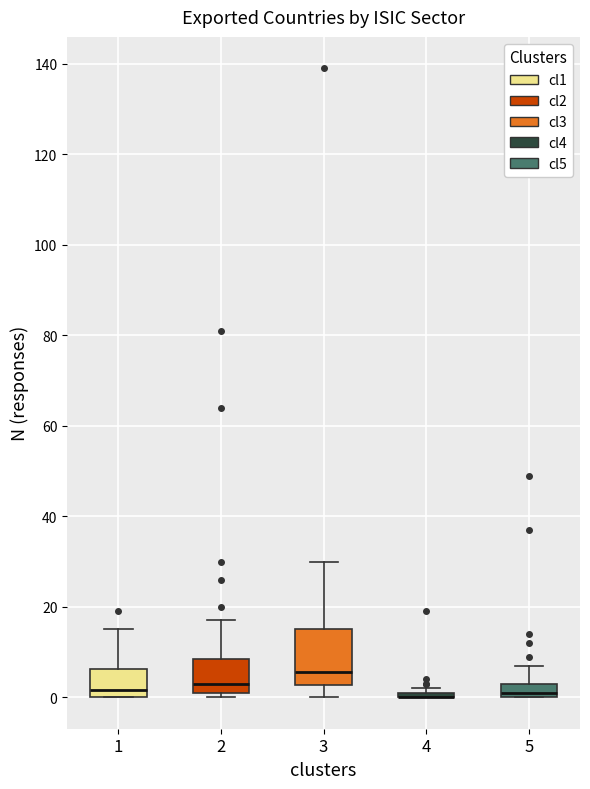

Where does the median line of the box at x = 5 sit on the y-axis? The values are not printed on the chart, so give them approximately, as read against the axis.

2